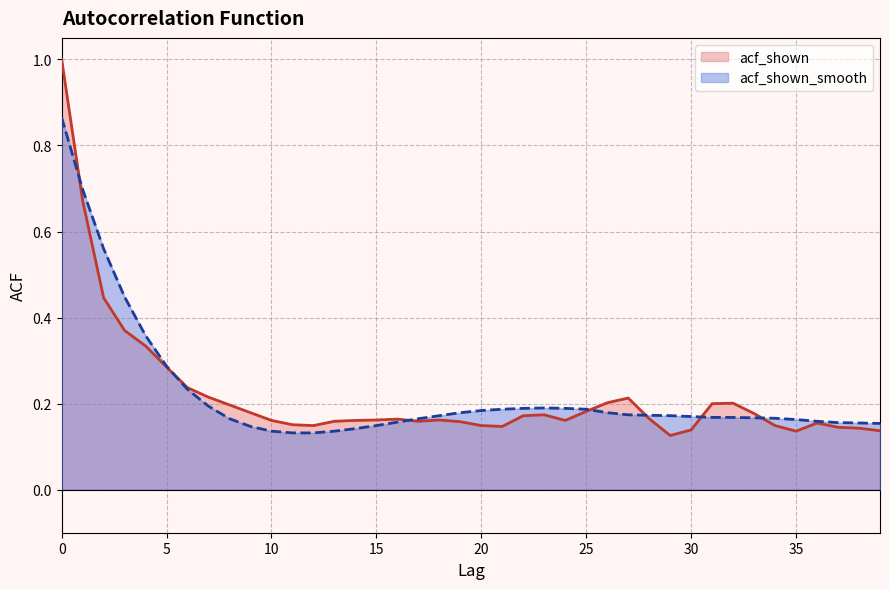

What is the difference between the maximum and minimum values in the acf_shown series?

0.9